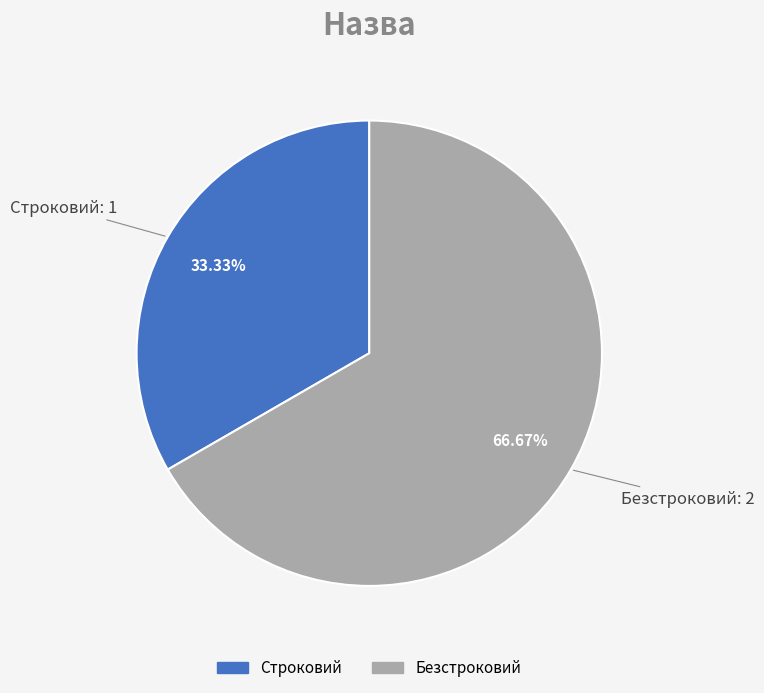

To the nearest percent, what is the difference between the largest and smallest slice percentages?

33%